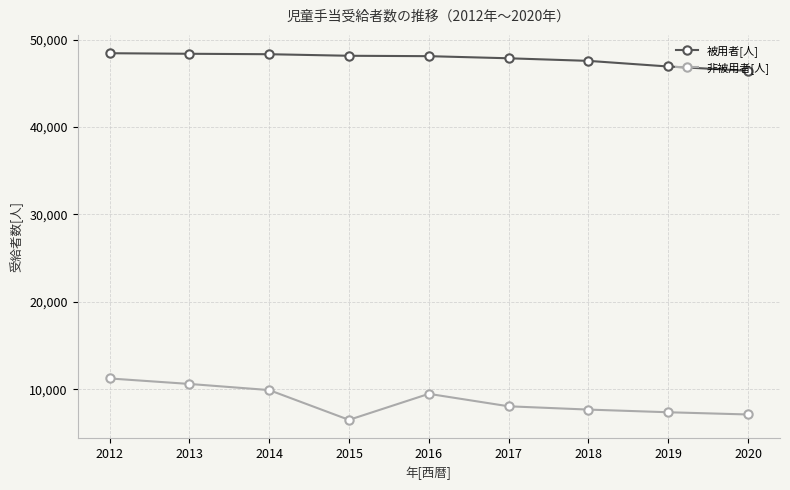

The 非被用者[人] series shows 1717 at 2020. True or false?

False